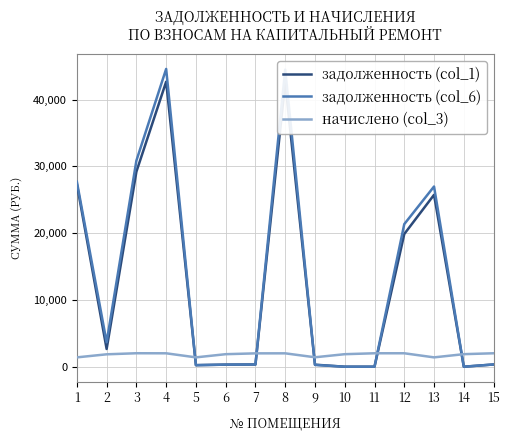

Where is the first local maximum for задолженность (col_1)?

4